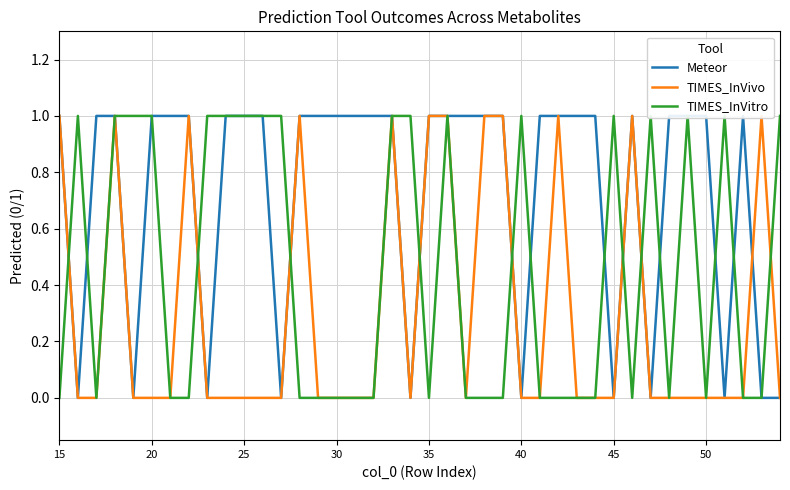

At how many categories does at least one series exceed 0?

40